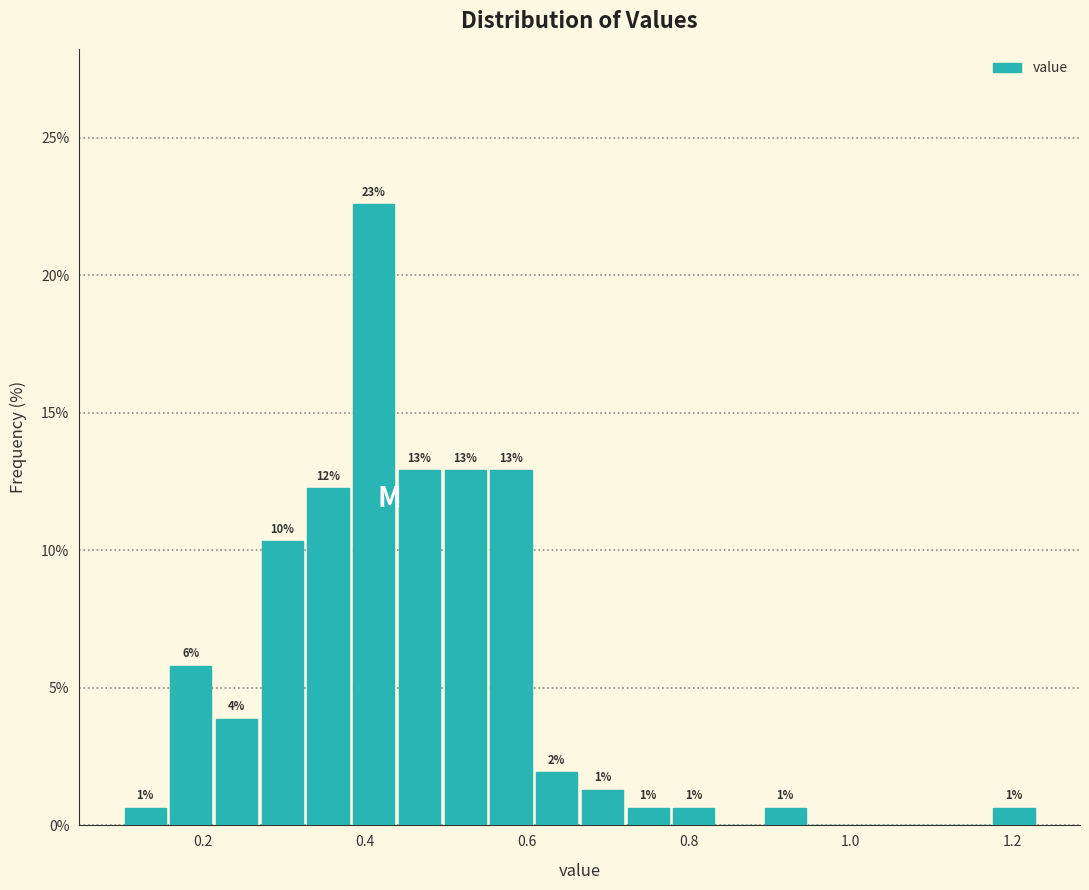

Around what value on the x-axis is the tallest bar? Give the approximate position of its centre, as read against the axis.

0.42